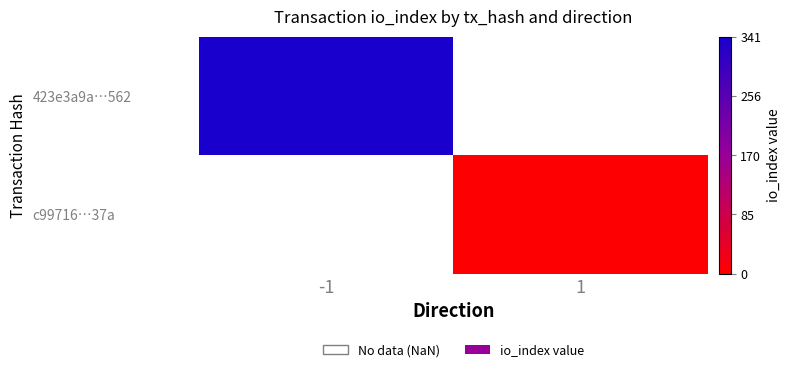

The value of 423e3a9a…562 at -1 is 95.2. True or false?

False